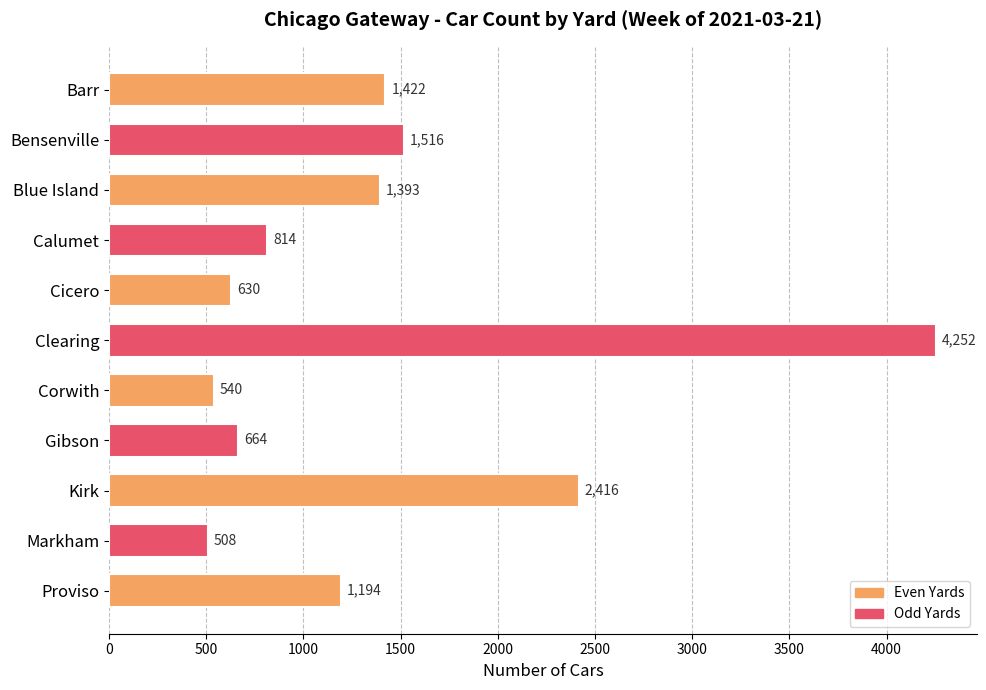

What is the difference between the second highest and minimum values?

1908